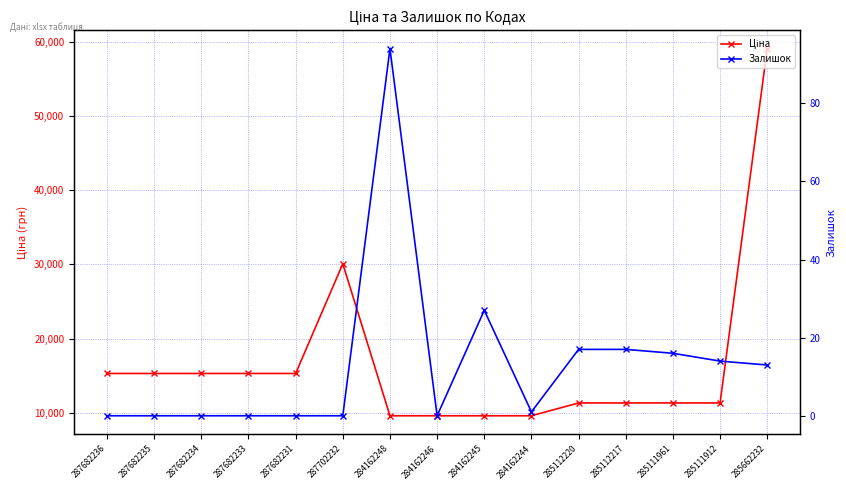

What is the difference between the maximum and minimum values in the Залишок series?

94.0